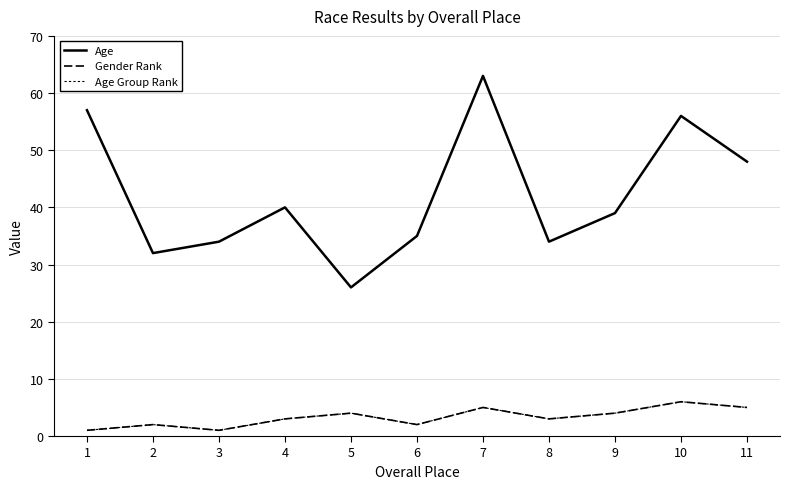

What is the maximum value for Age?

63